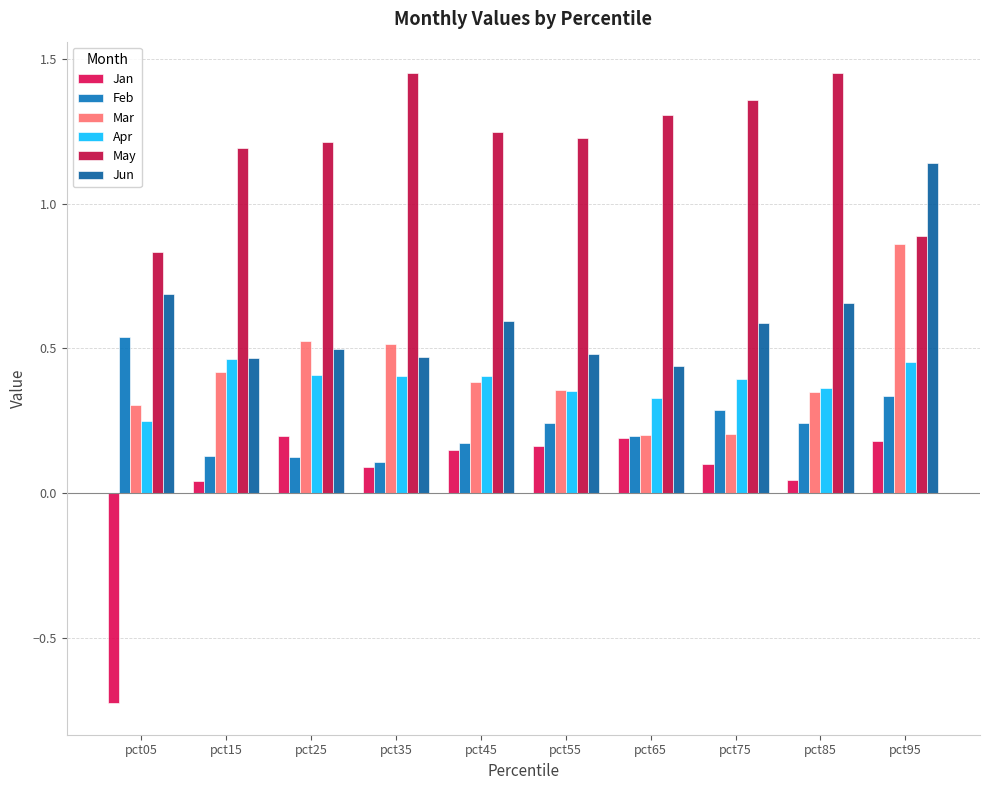

What is the average value of the Feb series?

0.2